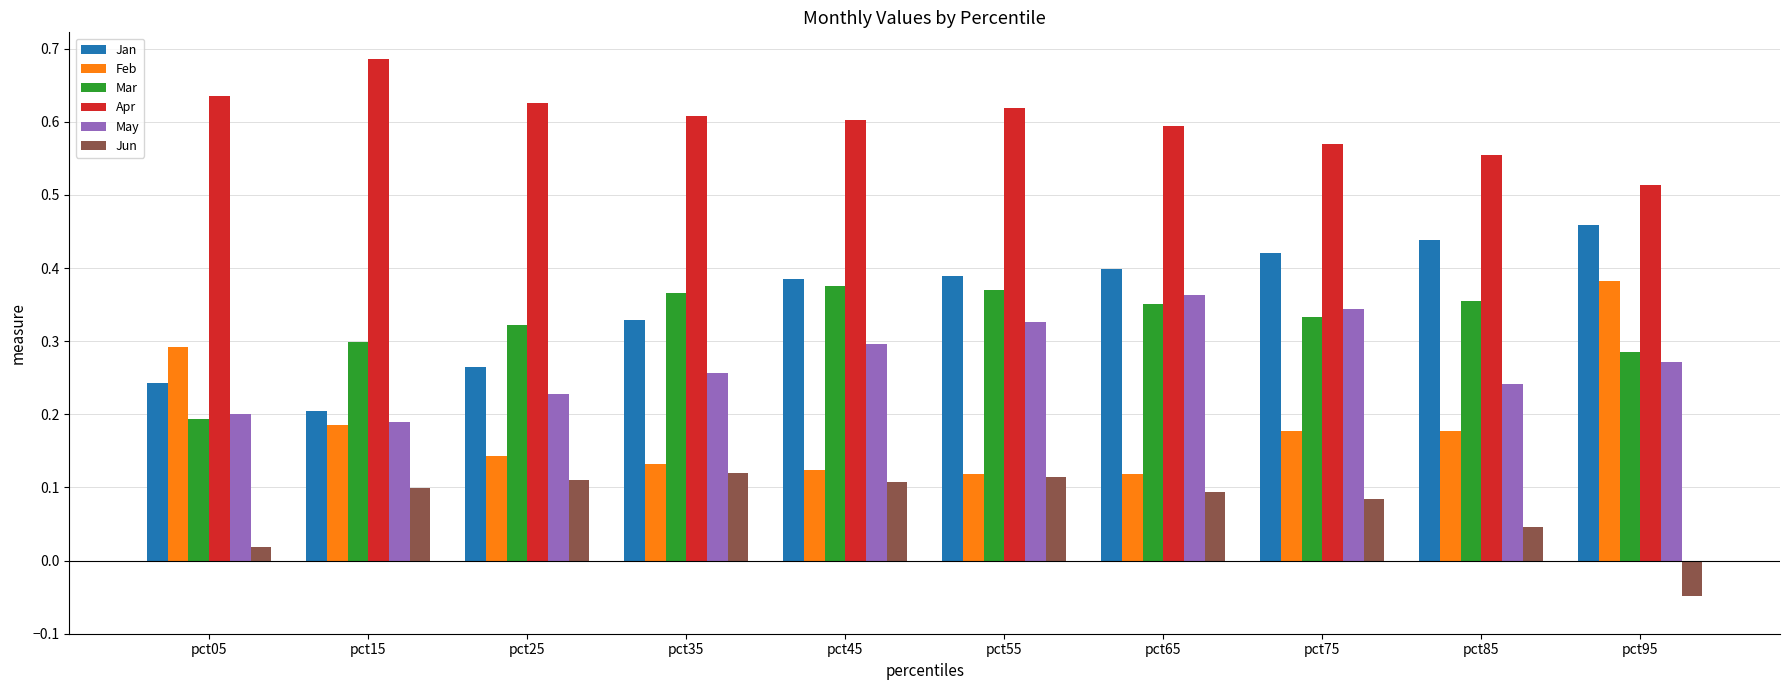

Which series has the widest spread of values?

Feb